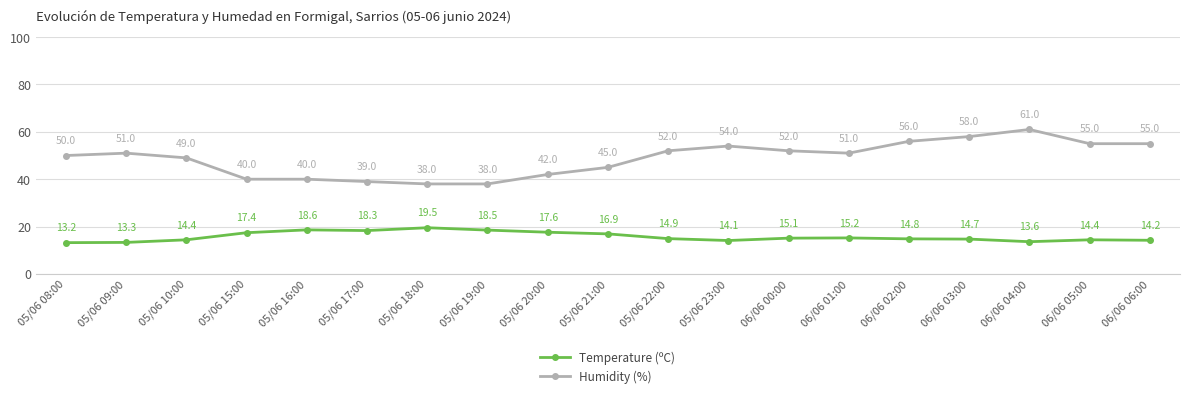

Reading left to right, transcribe all the data shown in this chart.

Temperature (ºC): 13.2	13.3	14.4	17.4	18.6	18.3	19.5	18.5	17.6	16.9	14.9	14.1	15.1	15.2	14.8	14.7	13.6	14.4	14.2
Humidity (%): 50.0	51.0	49.0	40.0	40.0	39.0	38.0	38.0	42.0	45.0	52.0	54.0	52.0	51.0	56.0	58.0	61.0	55.0	55.0